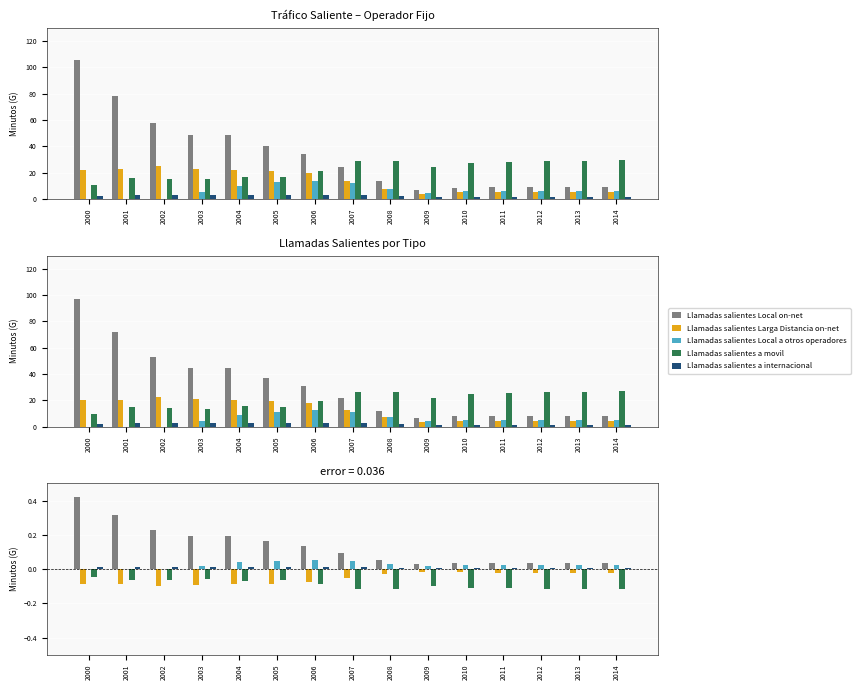

Reading left to right, what are all the values shown in this chart?

Llamadas salientes Local on-net: 2000=0.4	2001=0.3	2002=0.2	2003=0.2	2004=0.2	2005=0.2	2006=0.1	2007=0.1	2008=0.1	2009=0.0	2010=0.0	2011=0.0	2012=0.0	2013=0.0	2014=0.0
Llamadas salientes Larga Distancia on-net: 2000=-0.1	2001=-0.1	2002=-0.1	2003=-0.1	2004=-0.1	2005=-0.1	2006=-0.1	2007=-0.1	2008=-0.0	2009=-0.0	2010=-0.0	2011=-0.0	2012=-0.0	2013=-0.0	2014=-0.0
Llamadas salientes Local a otros operadores: 2000=0.0	2001=0.0	2002=0.0	2003=0.0	2004=0.0	2005=0.0	2006=0.1	2007=0.0	2008=0.0	2009=0.0	2010=0.0	2011=0.0	2012=0.0	2013=0.0	2014=0.0
Llamadas salientes a movil: 2000=-0.0	2001=-0.1	2002=-0.1	2003=-0.1	2004=-0.1	2005=-0.1	2006=-0.1	2007=-0.1	2008=-0.1	2009=-0.1	2010=-0.1	2011=-0.1	2012=-0.1	2013=-0.1	2014=-0.1
Llamadas salientes a internacional: 2000=0.0	2001=0.0	2002=0.0	2003=0.0	2004=0.0	2005=0.0	2006=0.0	2007=0.0	2008=0.0	2009=0.0	2010=0.0	2011=0.0	2012=0.0	2013=0.0	2014=0.0